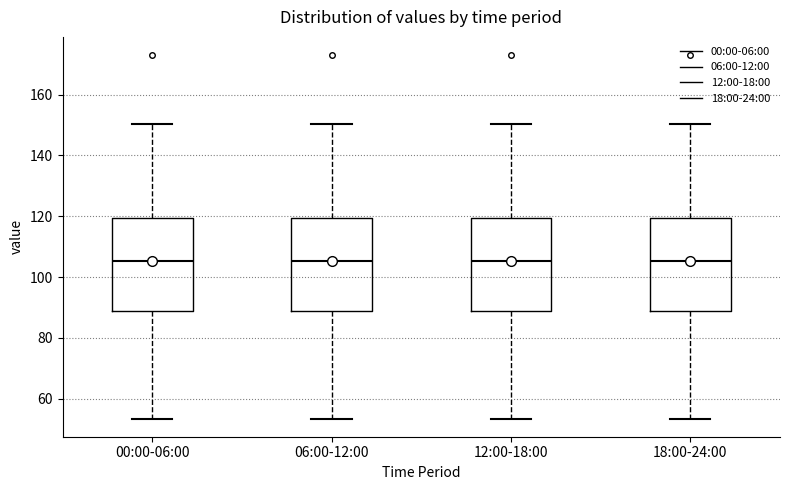

Reading left to right, read every box against the y-axis: the position of its median line, the range the box covers, and the ends of its whiskers. The values are not printed on the chart, so give them approximately, as read against the axis.

00:00-06:00: median 106, box 88 to 120, whiskers 54 to 150
06:00-12:00: median 106, box 88 to 120, whiskers 54 to 150
12:00-18:00: median 106, box 88 to 120, whiskers 54 to 150
18:00-24:00: median 106, box 88 to 120, whiskers 54 to 150